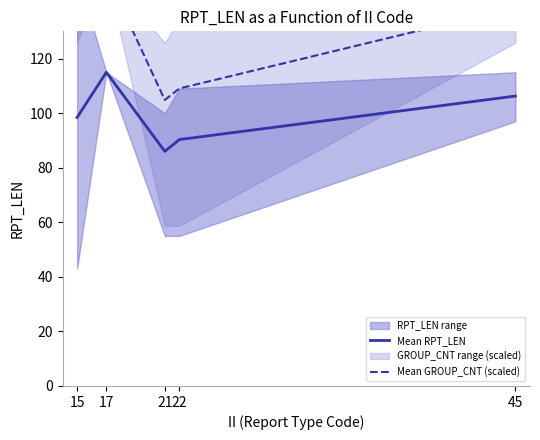

Read the Mean RPT_LEN value at 17.

115.0